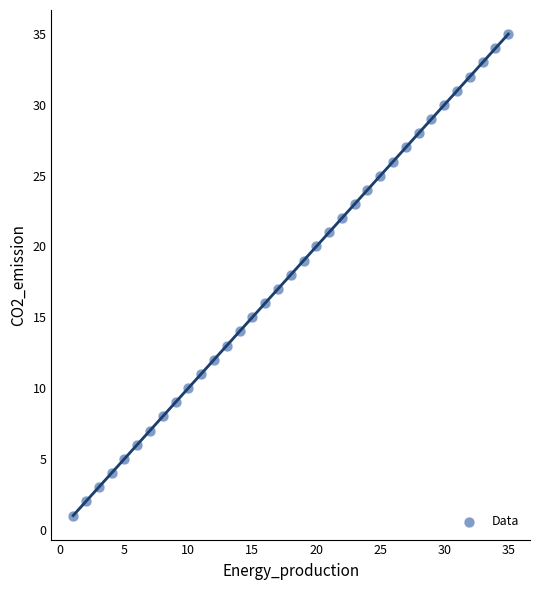

What is the range of X values (max minus min)?

34